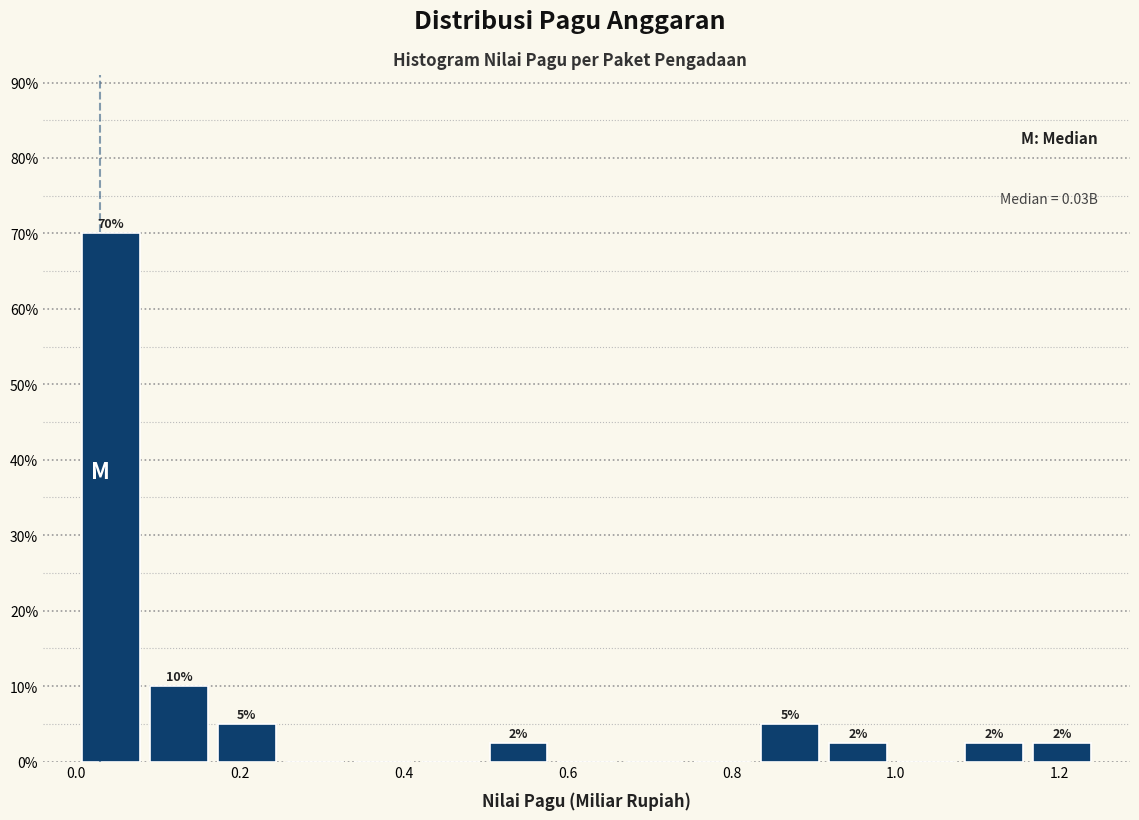

Over which range of the x-axis is the bar tallest?

0.00 to 0.08